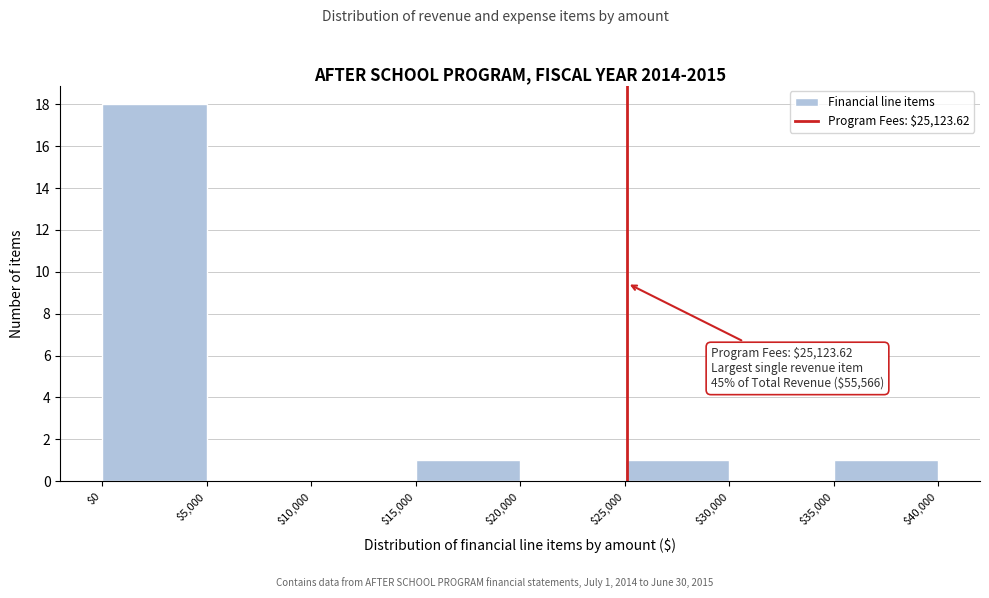

Which range on the x-axis has the tallest bar?

$0 to $5,000